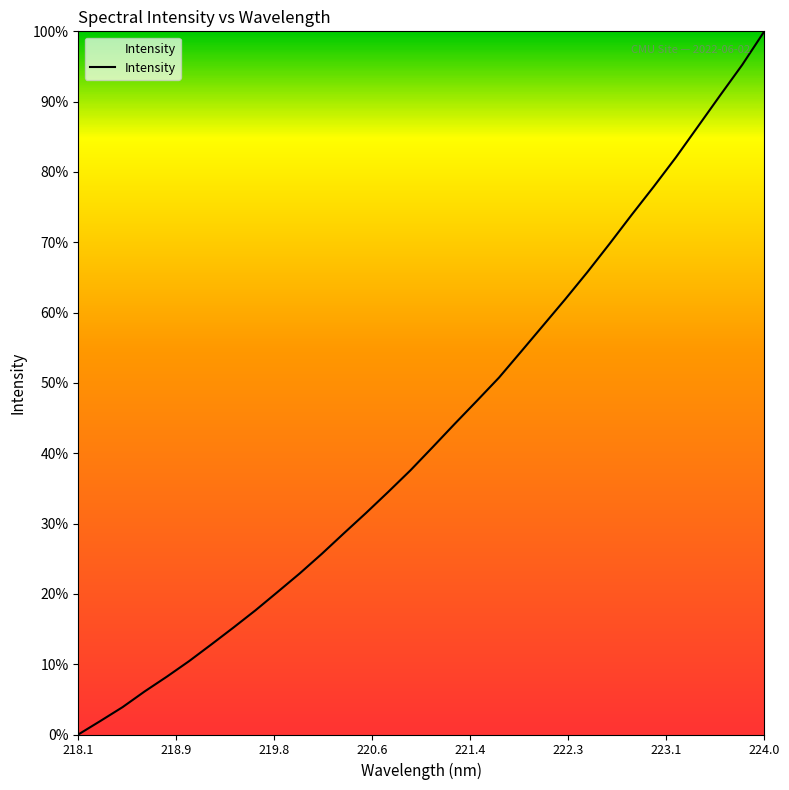

What is the difference between the maximum and minimum values?

100.0